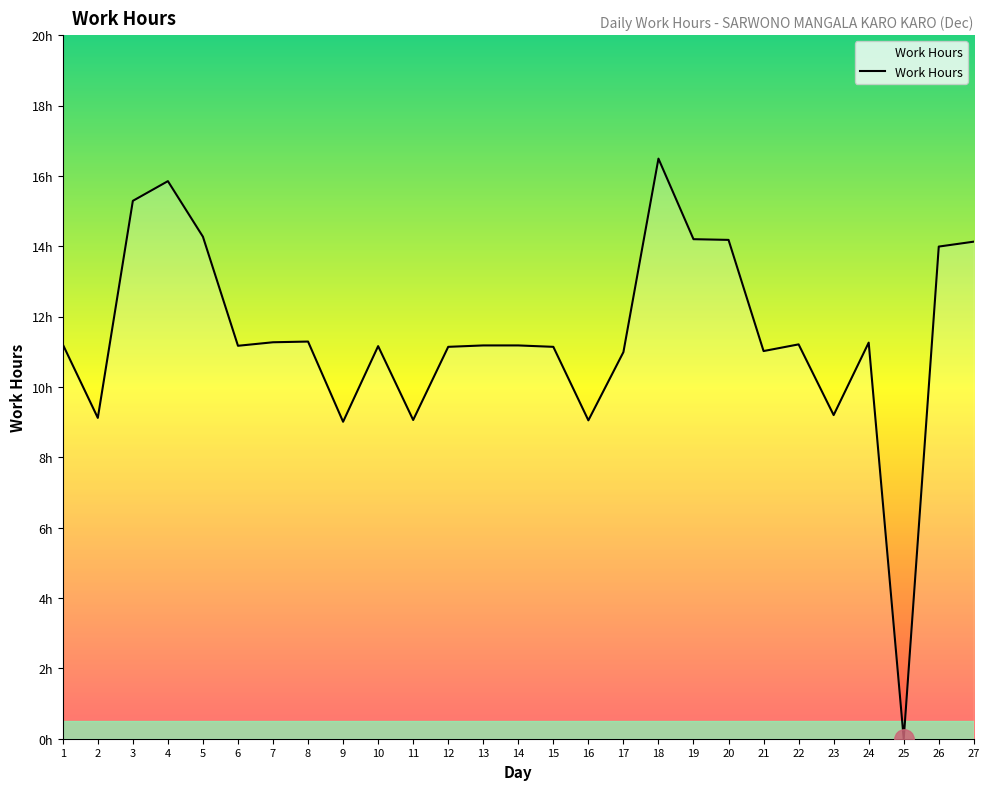

Is this an area chart (filled region under the line)?

Yes